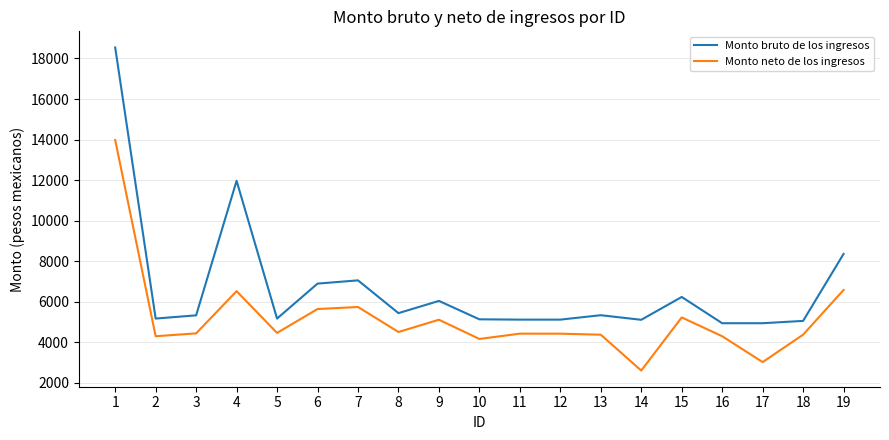

What is the total value across all series at 6?

12545.5